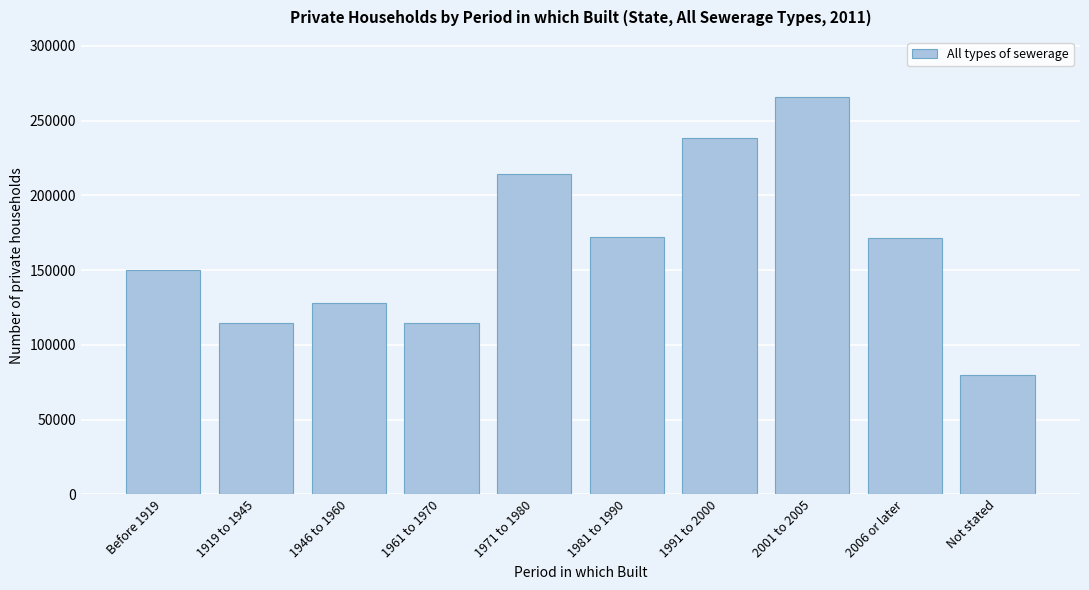

What is the greatest value displayed?

266110